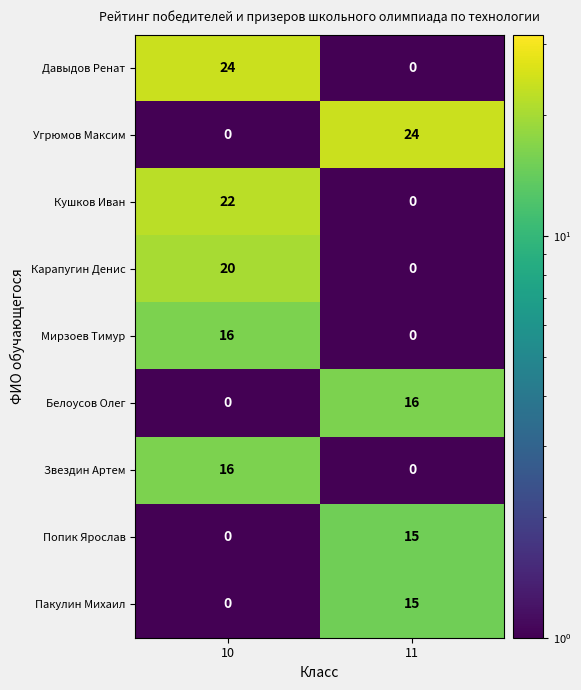

True or false: Карапугин Денис has a value of 10 at 11.

False